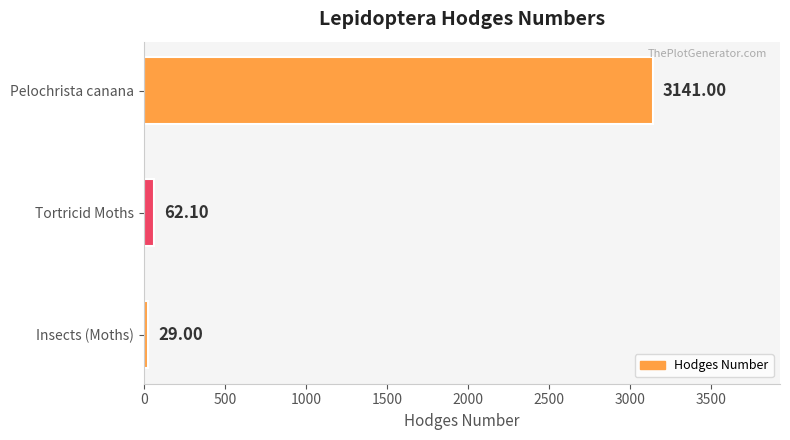

What is the ratio of the value at Tortricid Moths to the value at Insects (Moths)?

2.1